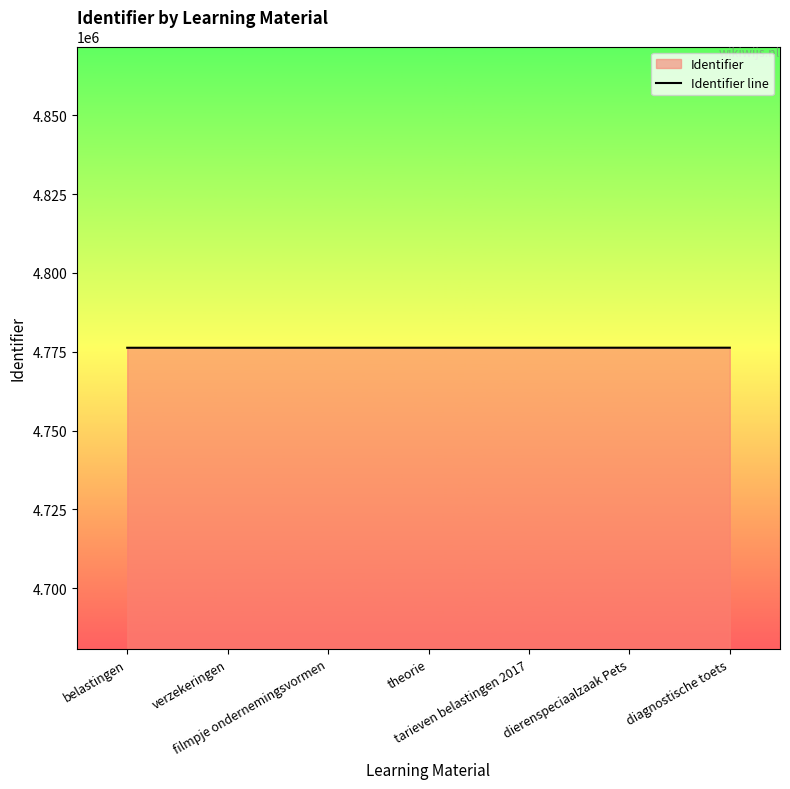

Where is the data nearest to the value 4776292?

filmpje ondernemingsvormen